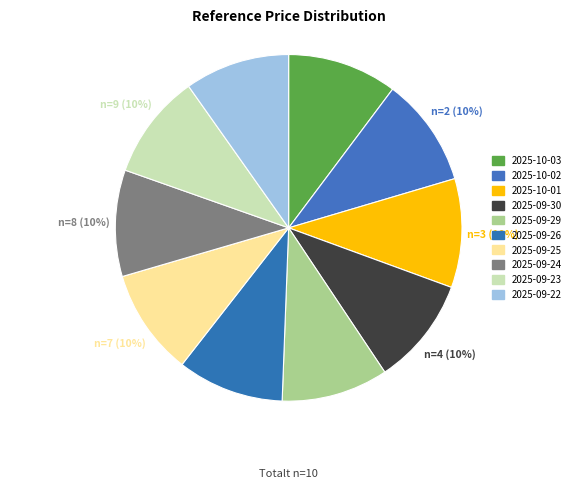

What percentage do 2025-09-25 and 2025-09-23 together represent?

19.7%